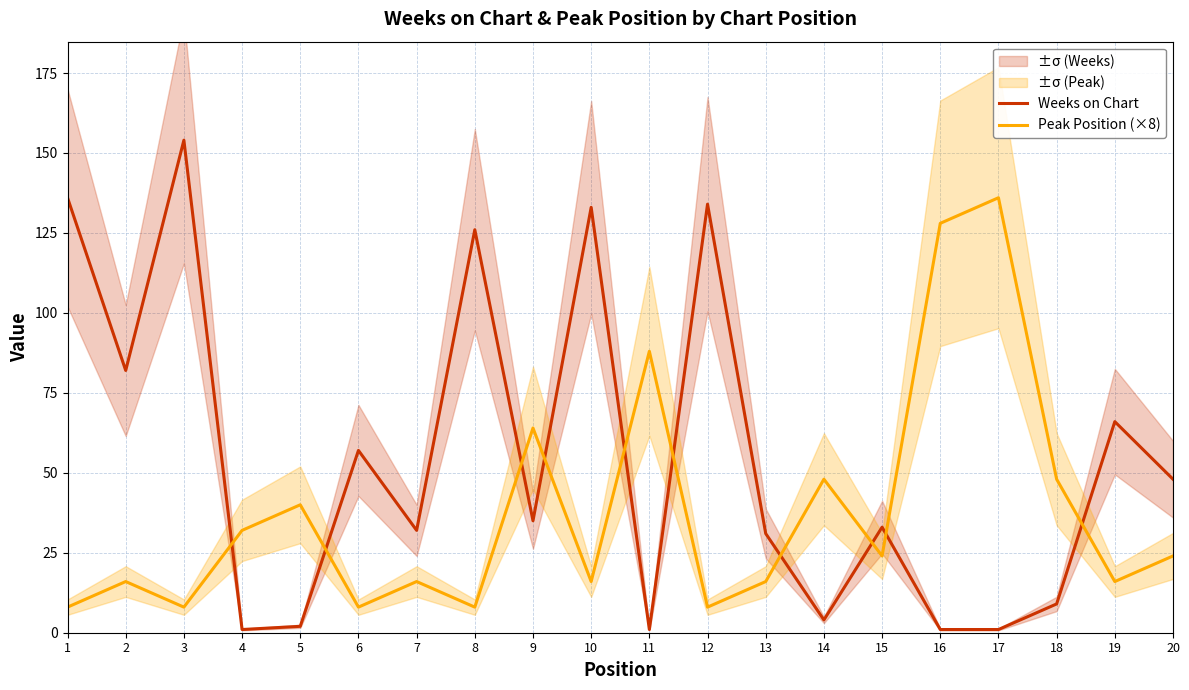

How many values in the Weeks on Chart series are below 35?

10